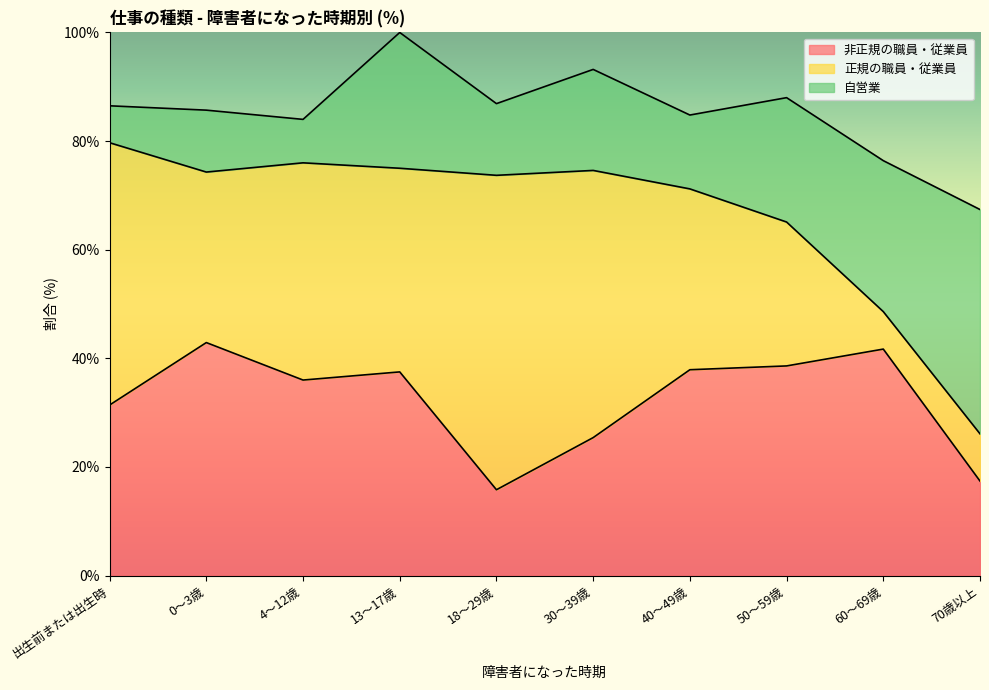

After their last crossing, which series has the higher values: 正規の職員・従業員 or 自営業?

自営業